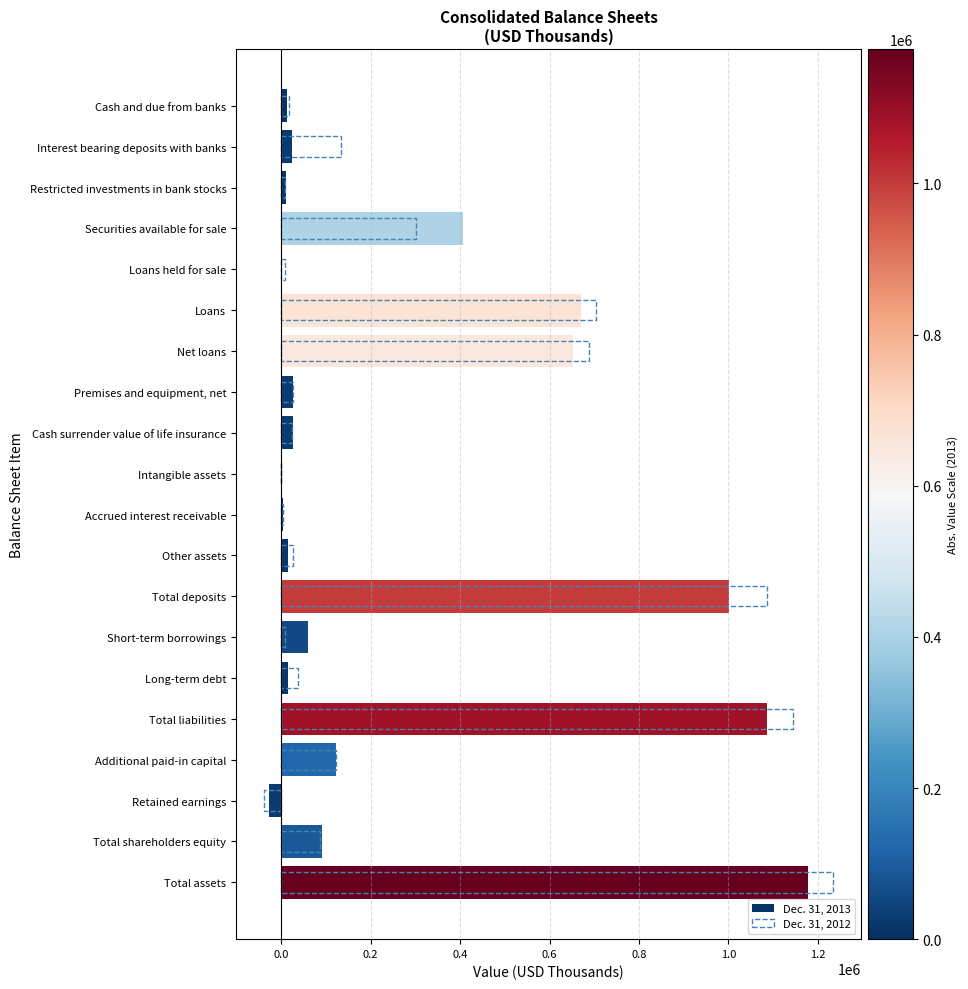

What are all the series names shown in the legend?

Dec. 31, 2013, Dec. 31, 2012